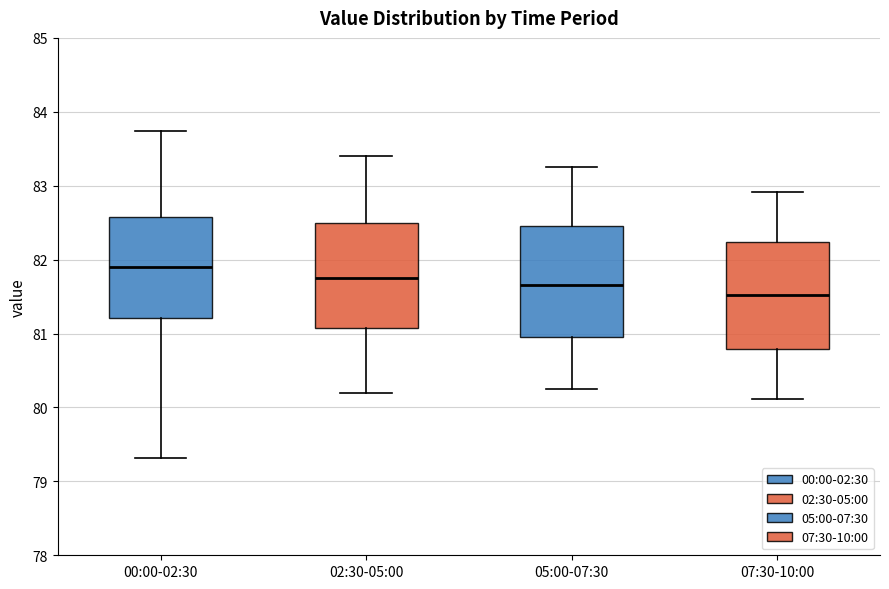

Reading left to right, transcribe this box plot: for each box, give where its median line is, the range the box spans, and where its two whiskers end, as read against the y-axis. The values are not printed on the chart, so give them approximately, as read against the axis.

00:00-02:30: median 81.9, box 81.2 to 82.6, whiskers 79.3 to 83.7
02:30-05:00: median 81.8, box 81.1 to 82.5, whiskers 80.2 to 83.4
05:00-07:30: median 81.7, box 81.0 to 82.5, whiskers 80.3 to 83.3
07:30-10:00: median 81.5, box 80.8 to 82.2, whiskers 80.1 to 82.9